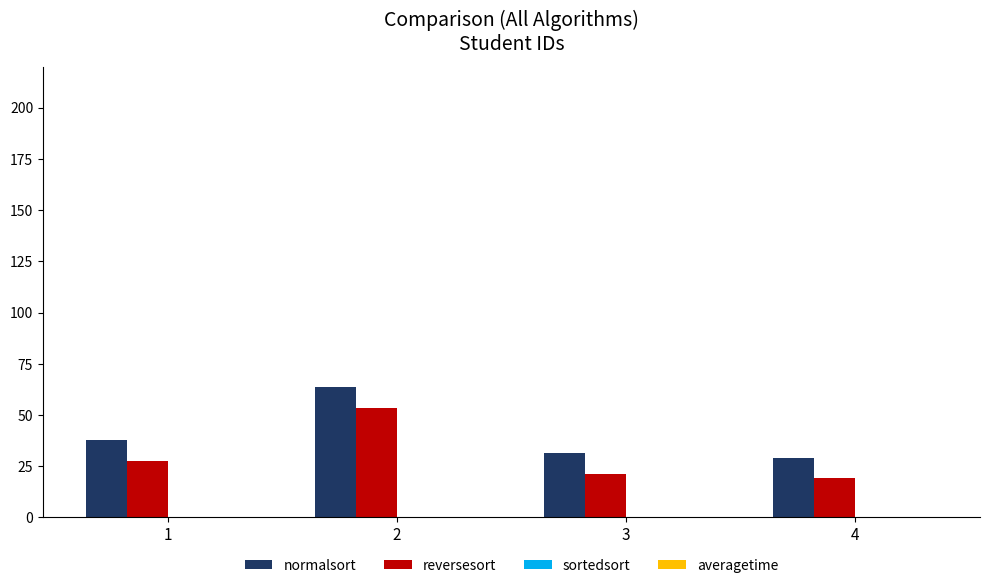

Reading left to right, what are all the values shown in this chart?

normalsort: 1=37.6	2=63.4	3=31.2	4=29.2
reversesort: 1=27.6	2=53.4	3=21.2	4=19.2